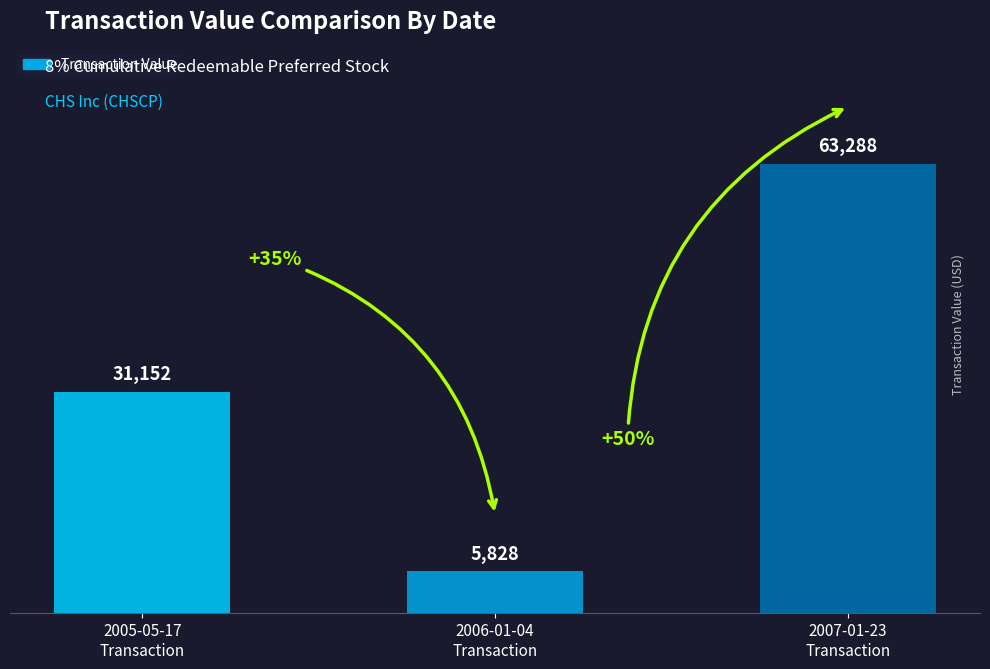

The chart shows a value of 63288 at 2007-01-23
Transaction. True or false?

True